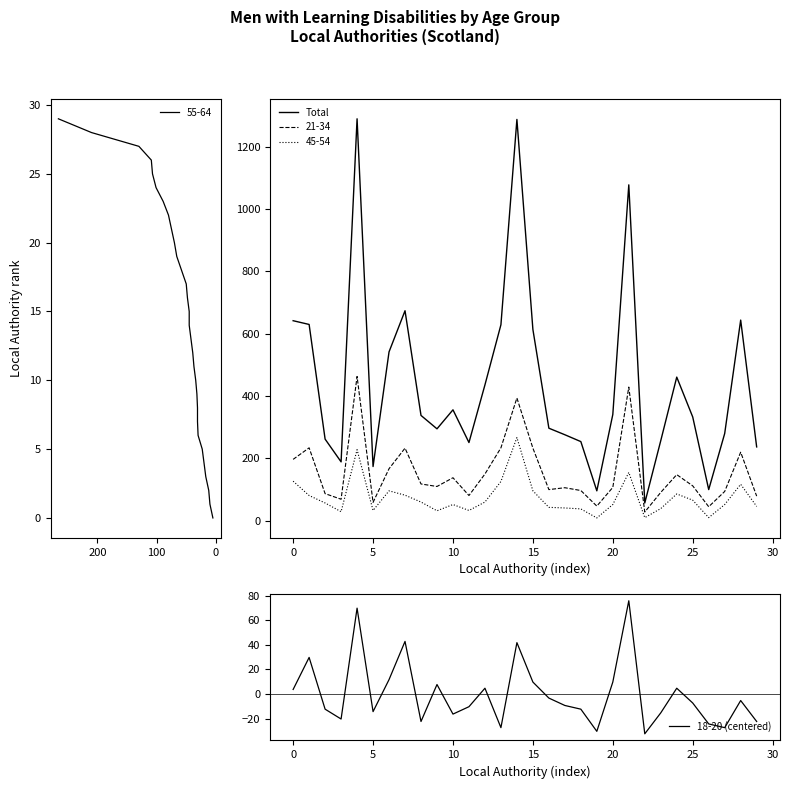

Between 5 and 11, which series saw the biggest shift?

Total